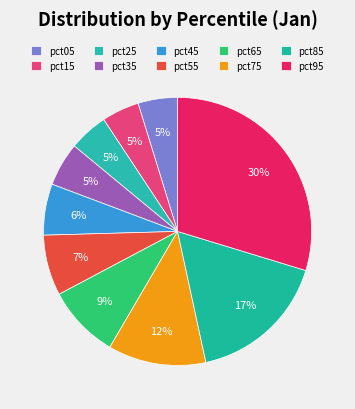

Does pct75 represent more than half of the total?

No